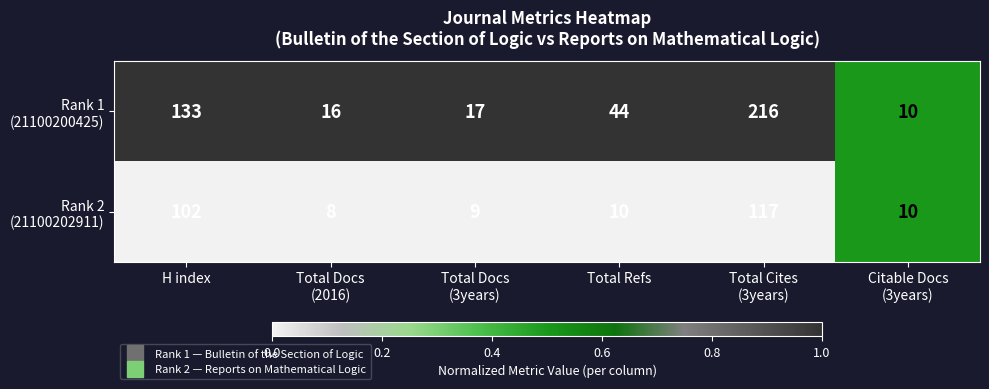

What is the minimum value shown in the chart?

8